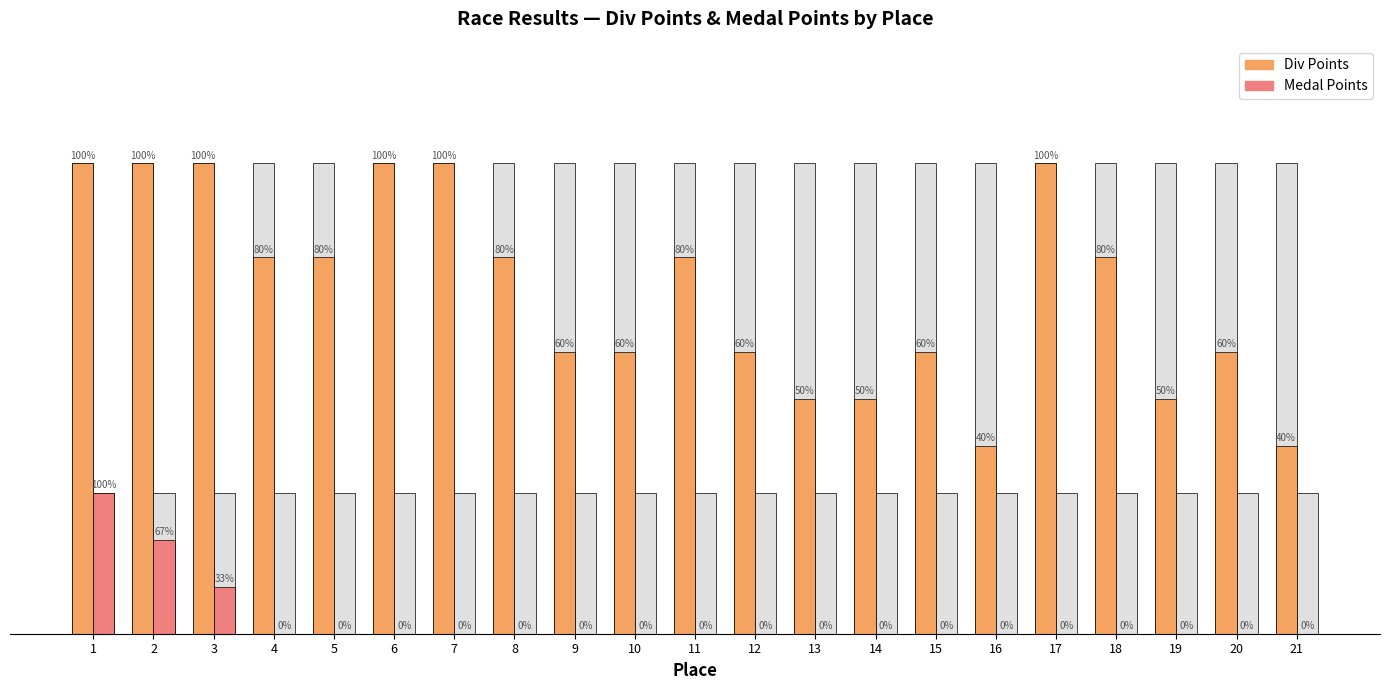

What is the difference between the second highest and minimum values in the Medal Points series?

2